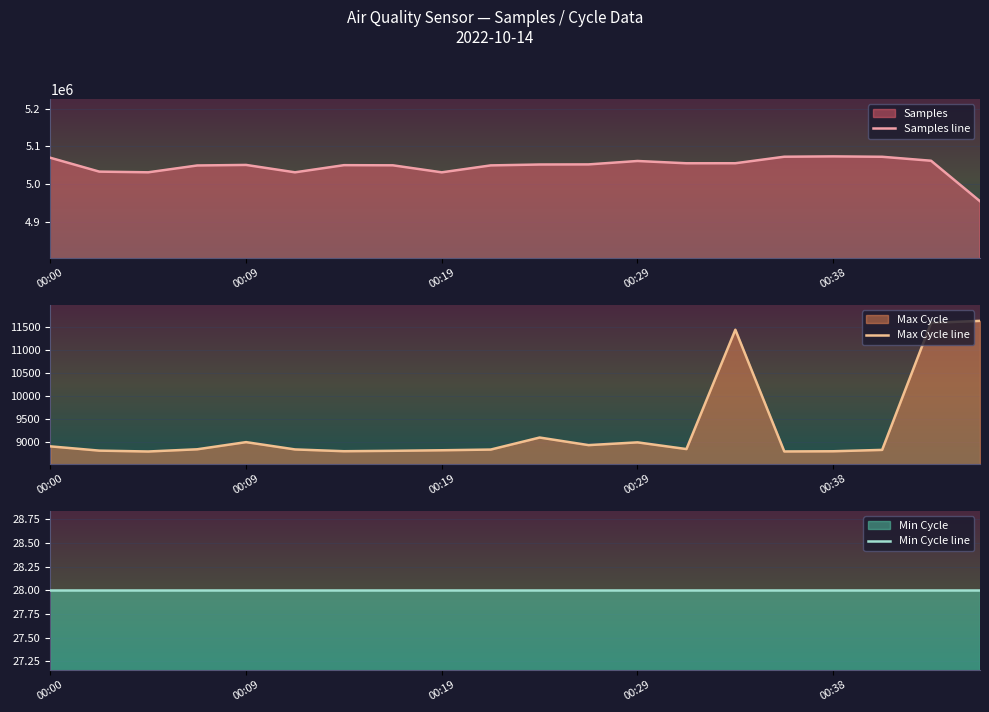

The value of Min Cycle line at 11 is 15. True or false?

False